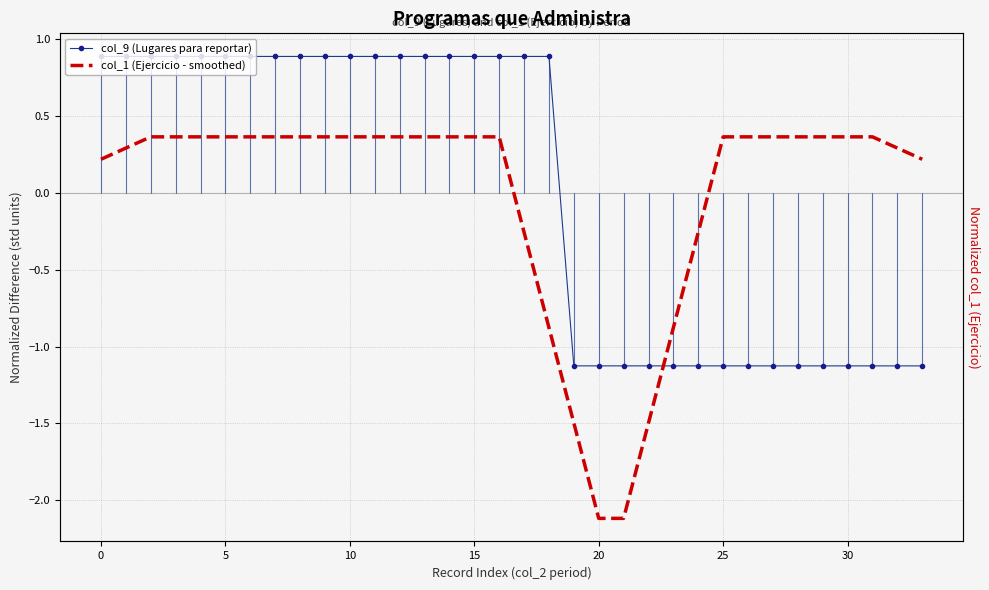

Reading left to right, transcribe all the data shown in this chart.

col_9 (Lugares para reportar): 0.9	0.9	0.9	0.9	0.9	0.9	0.9	0.9	0.9	0.9	0.9	0.9	0.9	0.9	0.9	0.9	0.9	0.9	0.9	-1.1	-1.1	-1.1	-1.1	-1.1	-1.1	-1.1	-1.1	-1.1	-1.1	-1.1	-1.1	-1.1	-1.1	-1.1
col_1 (Ejercicio - smoothed): 0.2	0.3	0.4	0.4	0.4	0.4	0.4	0.4	0.4	0.4	0.4	0.4	0.4	0.4	0.4	0.4	0.4	-0.3	-0.9	-1.5	-2.1	-2.1	-1.5	-0.9	-0.3	0.4	0.4	0.4	0.4	0.4	0.4	0.4	0.3	0.2